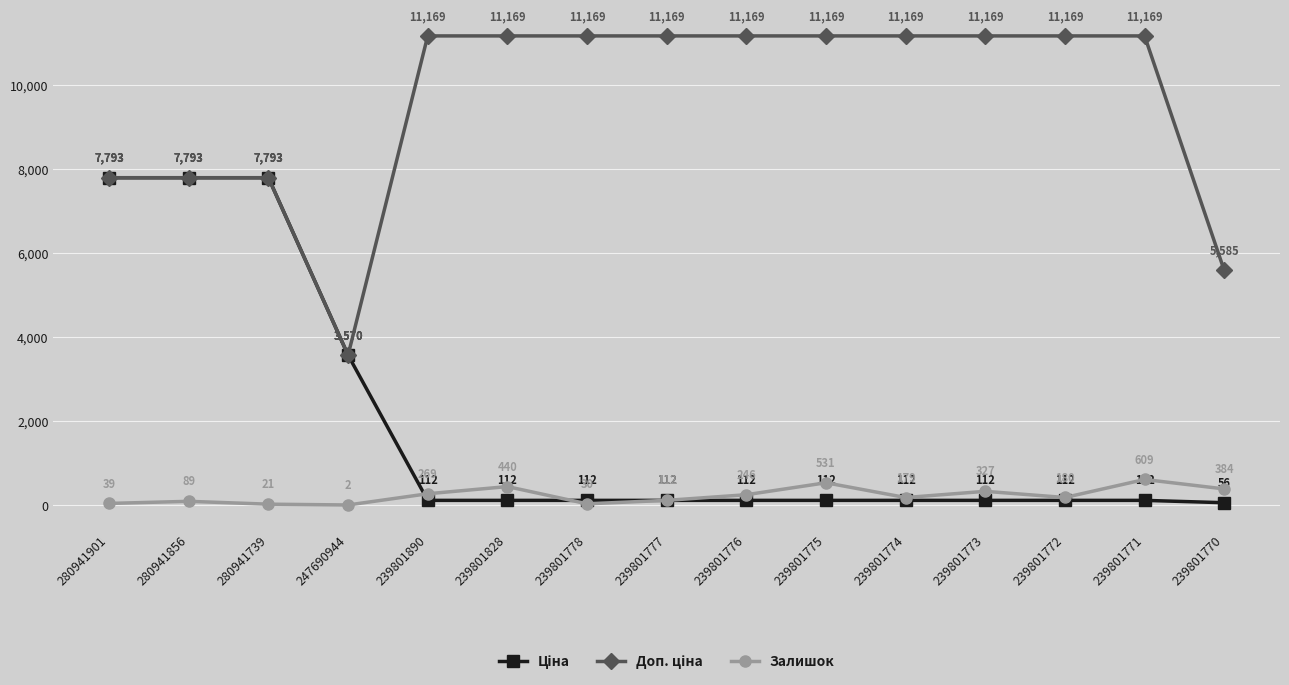

What is the value of the Залишок point at the 2nd from the left?

89.0